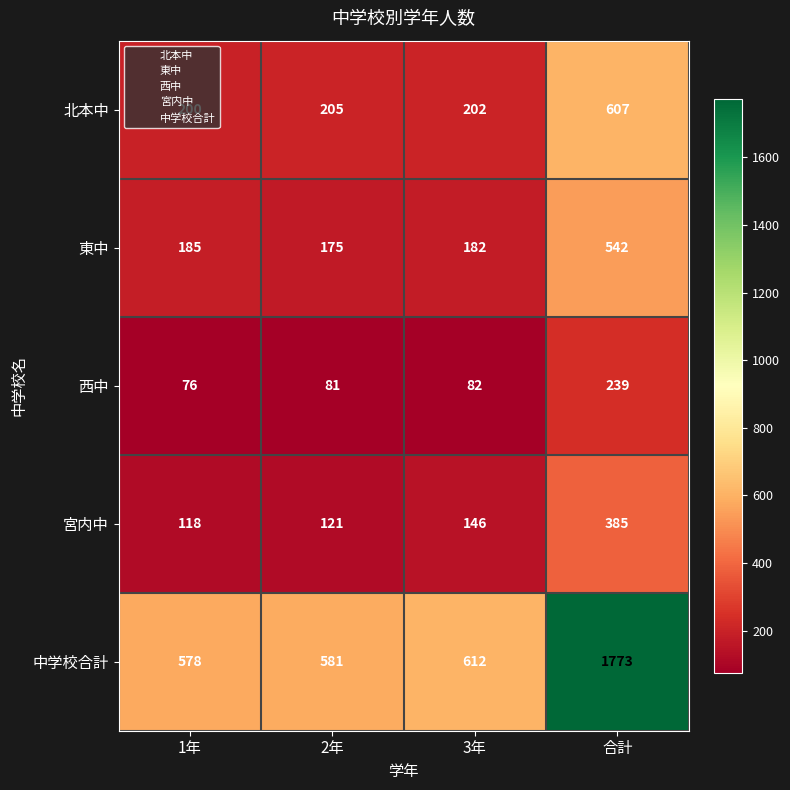

The 中学校合計 series shows 581 at 2年. True or false?

True